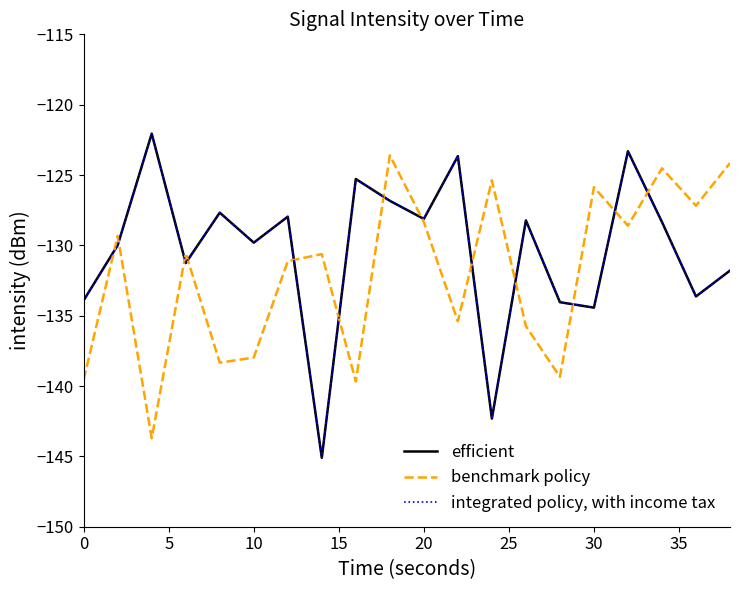

Does the chart display data point markers on the line(s)?

No